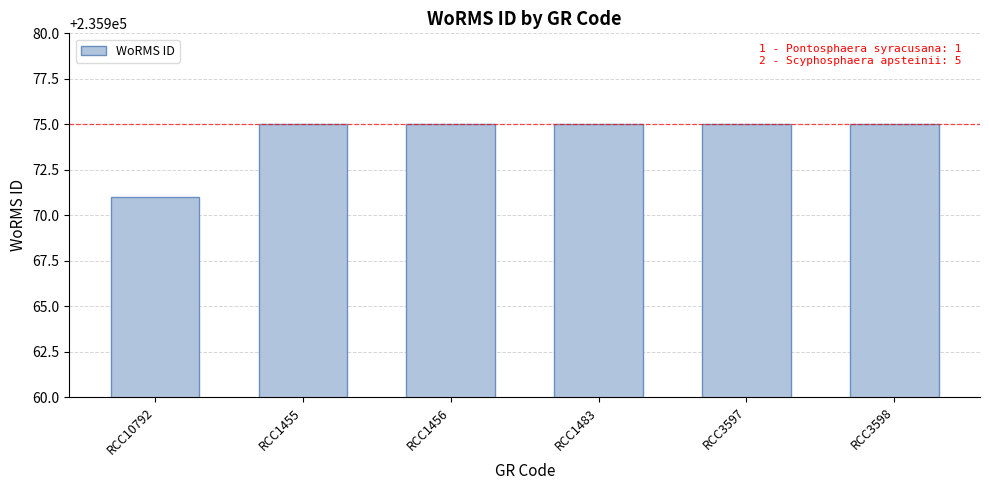

What is the label of the 6th bar from the left?

RCC3598